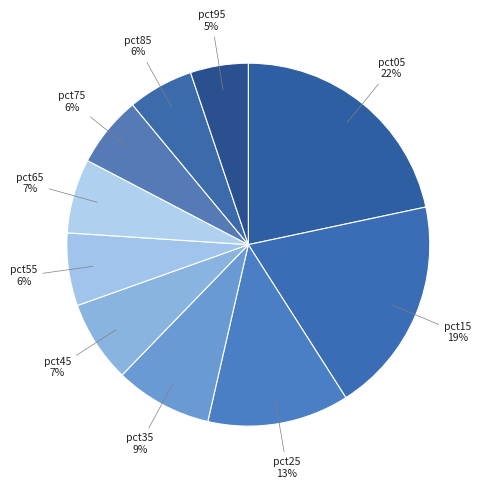

What is the smallest slice in the pie chart?

pct95